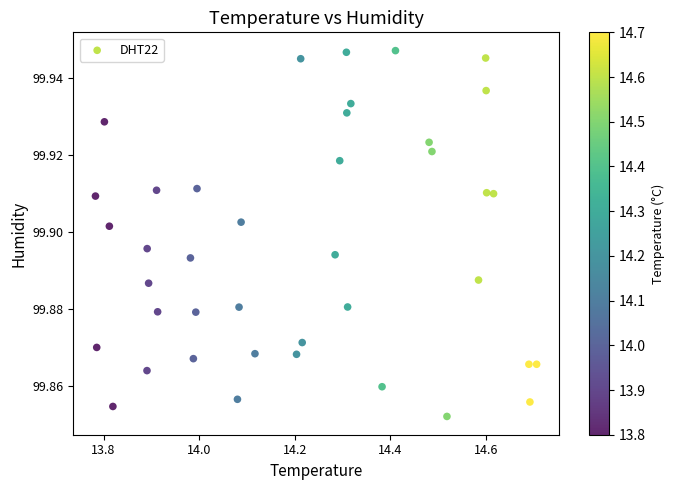

What is the range of X values (max minus min)?

0.9